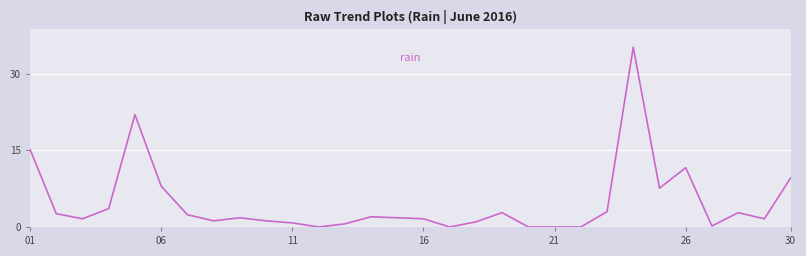

What is the maximum value shown in the chart?

35.2